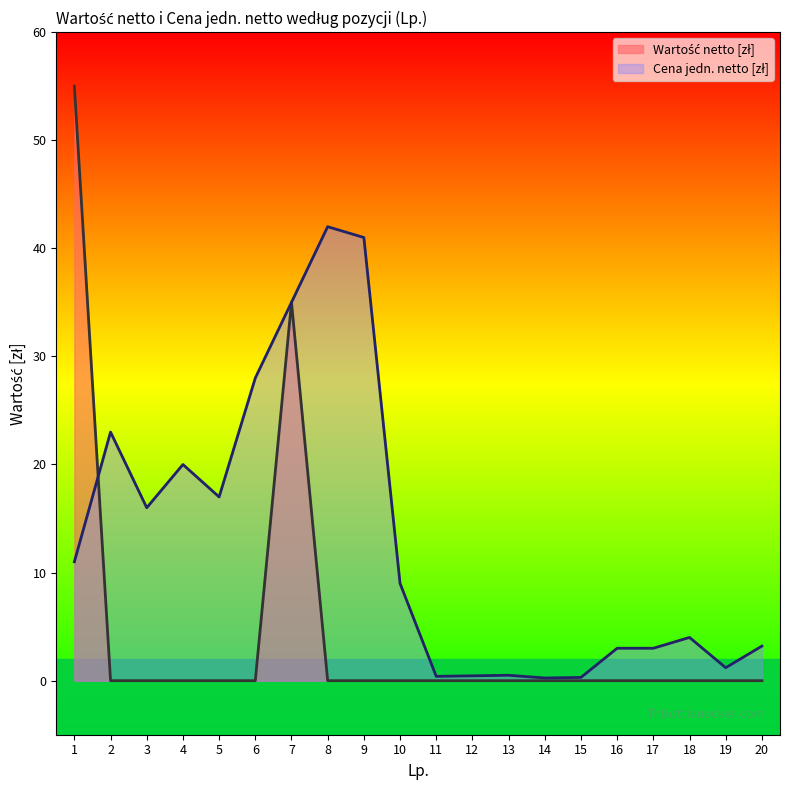

Between 14 and 18, which series saw the biggest shift?

Cena jedn. netto [zł]